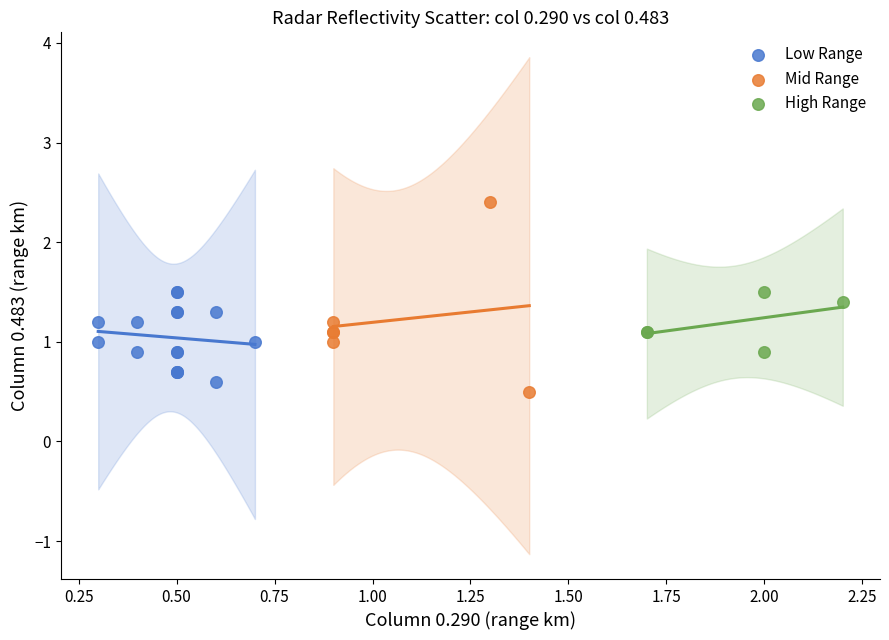

Which series has the widest spread of Y values?

Mid Range